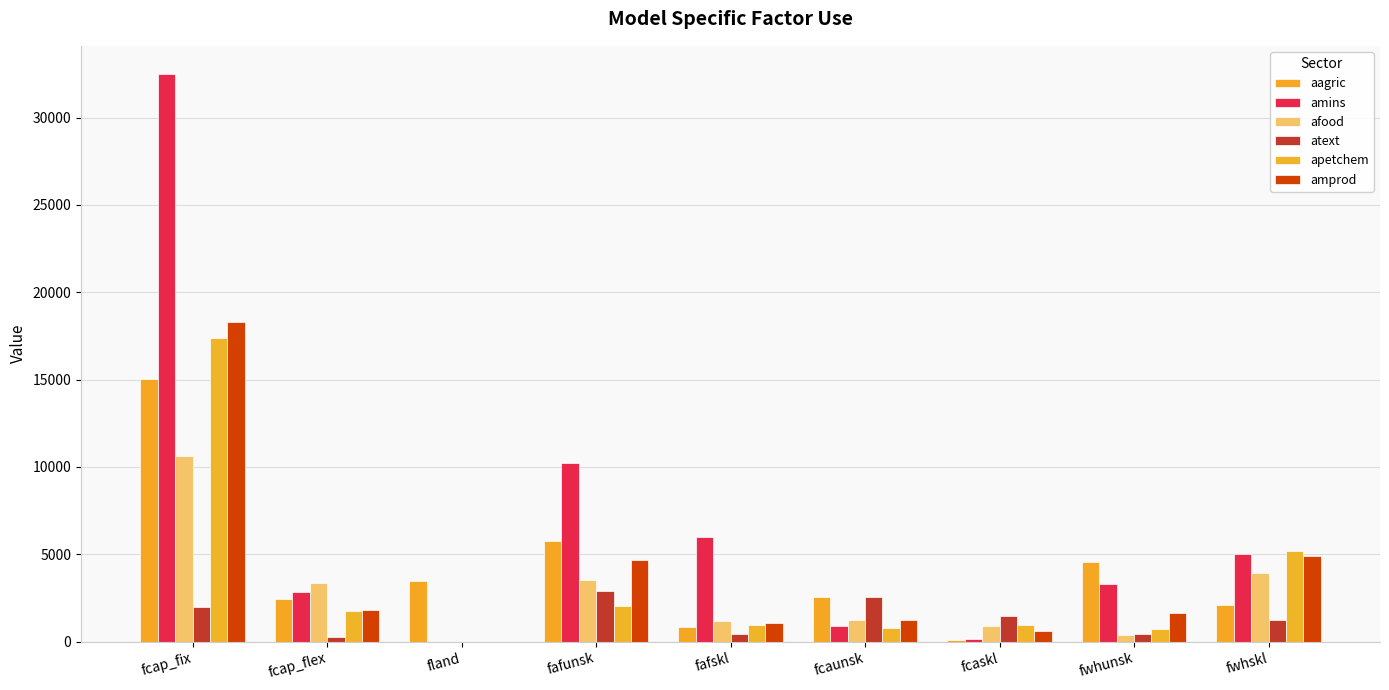

Is it true that amins equals 10195.7 at fafunsk?

True